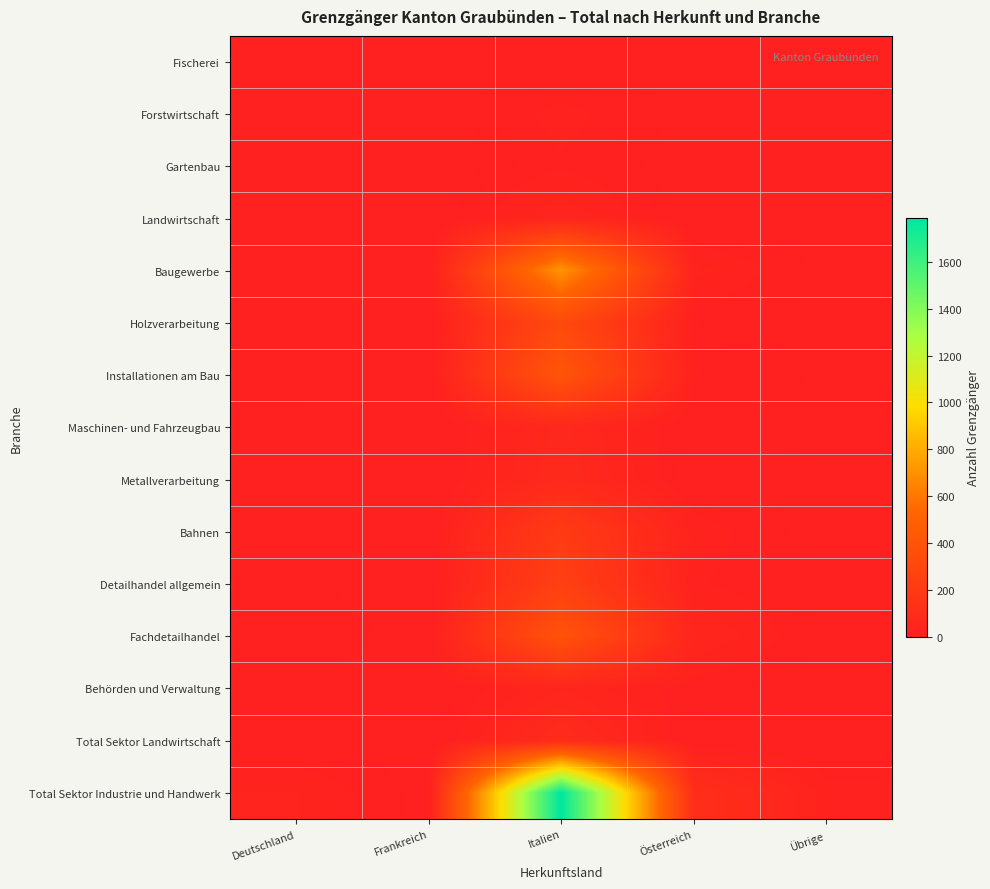

Reading right to left, extract all data points from this chart.

Fischerei: Übrige=0	Österreich=1	Italien=0	Frankreich=0	Deutschland=0
Forstwirtschaft: Übrige=0	Österreich=4	Italien=26	Frankreich=0	Deutschland=1
Gartenbau: Übrige=1	Österreich=1	Italien=19	Frankreich=0	Deutschland=2
Landwirtschaft: Übrige=1	Österreich=0	Italien=46	Frankreich=0	Deutschland=1
Baugewerbe: Übrige=4	Österreich=40	Italien=712	Frankreich=0	Deutschland=3
Holzverarbeitung: Übrige=0	Österreich=13	Italien=318	Frankreich=0	Deutschland=1
Installationen am Bau: Übrige=4	Österreich=22	Italien=410	Frankreich=0	Deutschland=4
Maschinen- und Fahrzeugbau: Übrige=15	Österreich=4	Italien=68	Frankreich=1	Deutschland=10
Metallverarbeitung: Übrige=1	Österreich=1	Italien=77	Frankreich=0	Deutschland=1
Bahnen: Übrige=0	Österreich=30	Italien=210	Frankreich=0	Deutschland=1
Detailhandel allgemein: Übrige=4	Österreich=23	Italien=246	Frankreich=0	Deutschland=9
Fachdetailhandel: Übrige=5	Österreich=51	Italien=392	Frankreich=2	Deutschland=17
Behörden und Verwaltung: Übrige=1	Österreich=12	Italien=47	Frankreich=0	Deutschland=3
Total Sektor Landwirtschaft: Übrige=2	Österreich=5	Italien=92	Frankreich=0	Deutschland=4
Total Sektor Industrie und Handwerk: Übrige=27	Österreich=120	Italien=1787	Frankreich=2	Deutschland=36